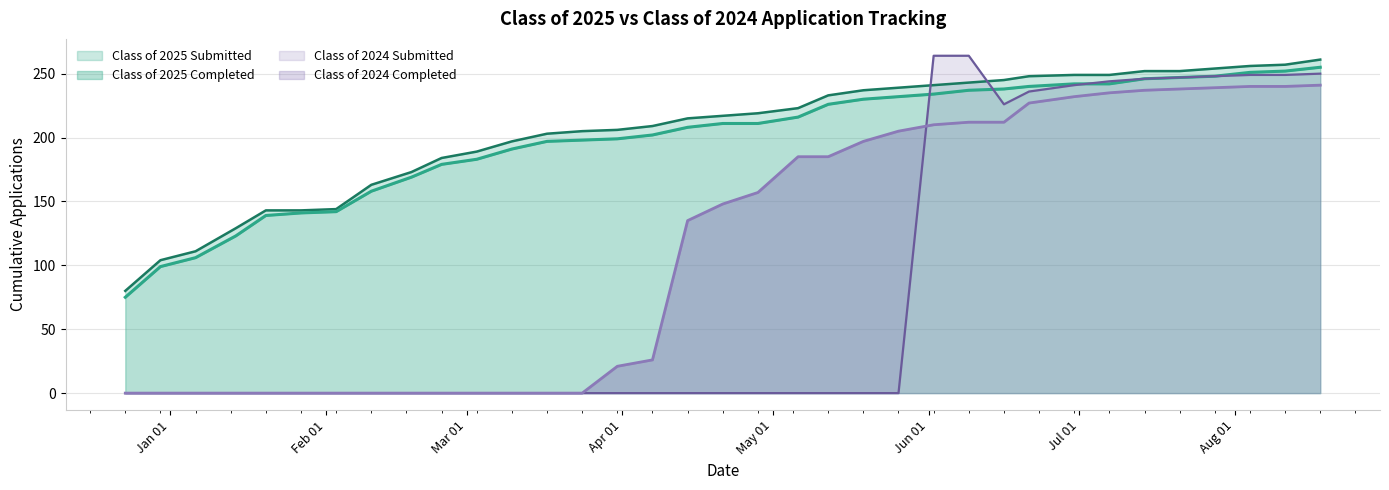

How many values in Class of 2024 Submitted are above zero?

12